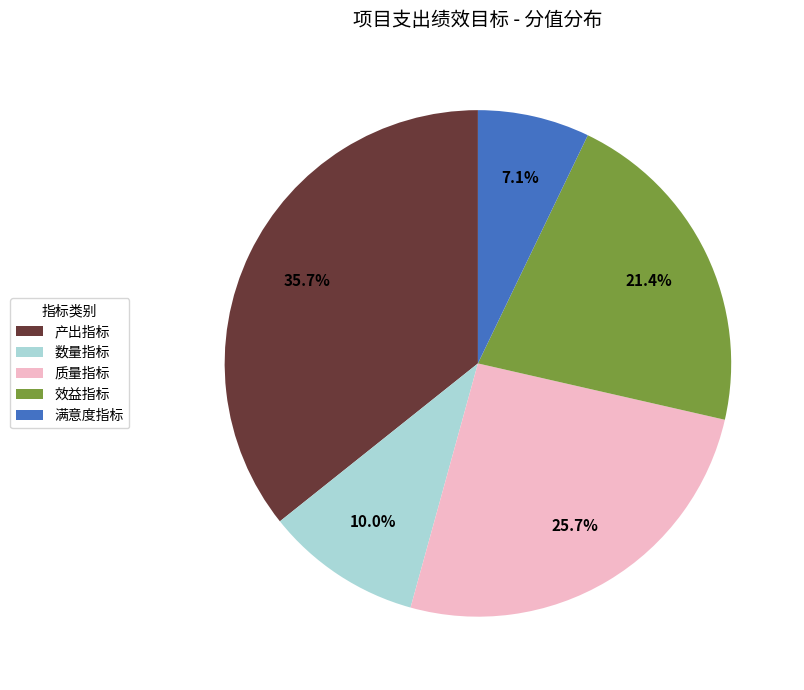

Which slice is the largest?

产出指标